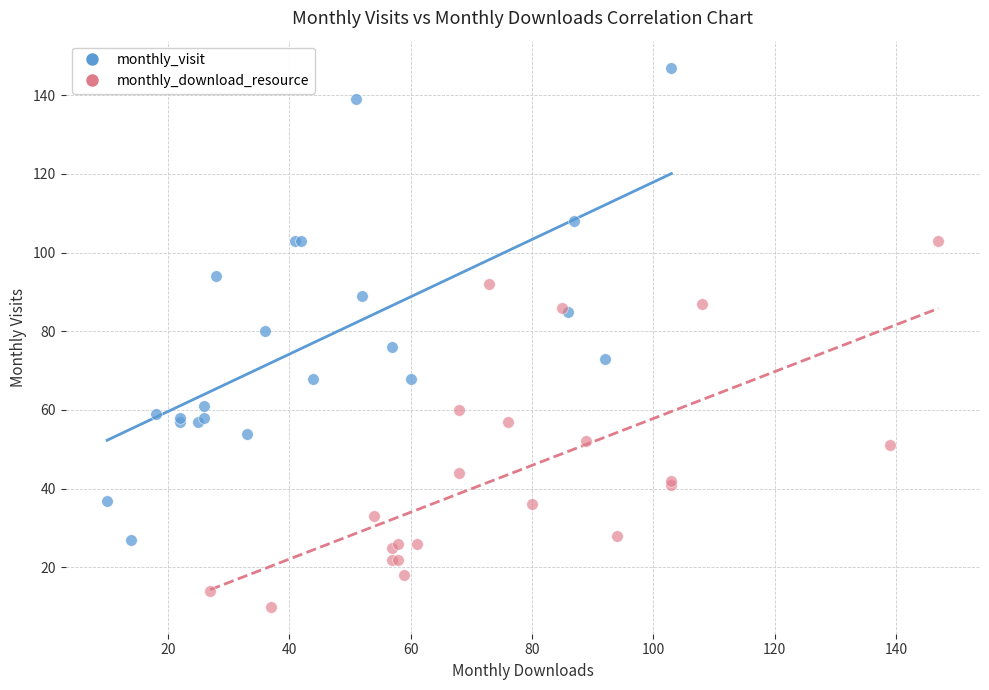

Which series reaches the minimum Y coordinate?

monthly_download_resource